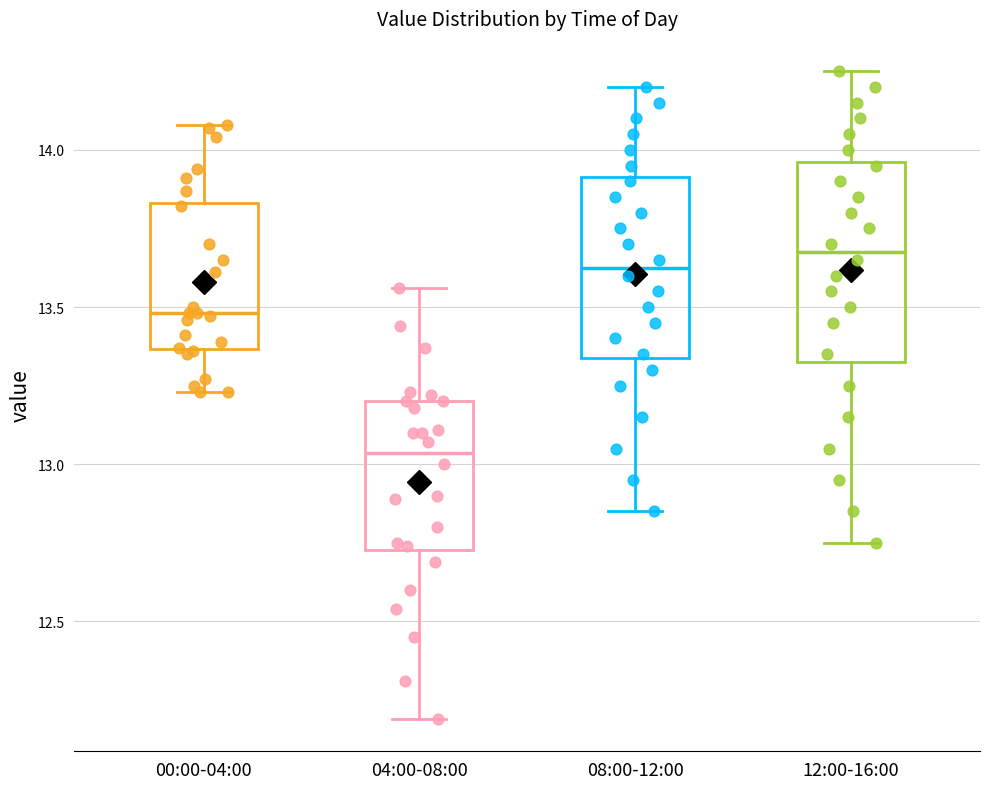

Reading left to right, transcribe this box plot: for each box, give where its median line is, the range the box spans, and where its two whiskers end, as read against the y-axis. The values are not printed on the chart, so give them approximately, as read against the axis.

00:00-04:00: median 13.50, box 13.35 to 13.85, whiskers 13.25 to 14.10
04:00-08:00: median 13.05, box 12.75 to 13.20, whiskers 12.20 to 13.55
08:00-12:00: median 13.65, box 13.35 to 13.90, whiskers 12.85 to 14.20
12:00-16:00: median 13.70, box 13.35 to 13.95, whiskers 12.75 to 14.25